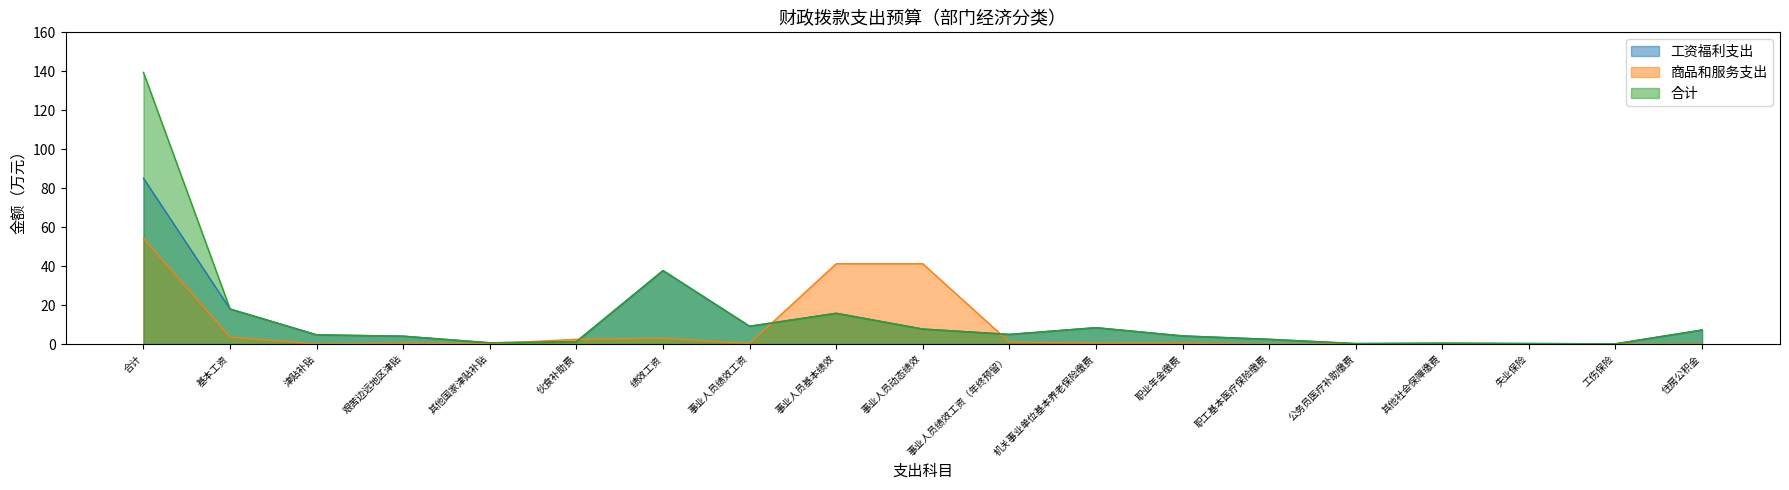

Reading left to right, extract all data points from this chart.

工资福利支出: 85.1	18.0	4.8	4.1	0.7	1.3	37.8	9.2	15.8	7.8	5.0	8.4	4.2	2.5	0.3	0.5	0.3	0.2	7.3
商品和服务支出: 54.3	3.6	0.1	0.4	0.2	2.5	3.0	0.3	41.2	41.2	1.1	0.5	0.5	0.0	0.0	0.0	0.0	0.0	0.0
合计: 139.4	18.0	4.8	4.1	0.7	1.3	37.8	9.2	15.8	7.8	5.0	8.4	4.2	2.5	0.3	0.5	0.3	0.2	7.3